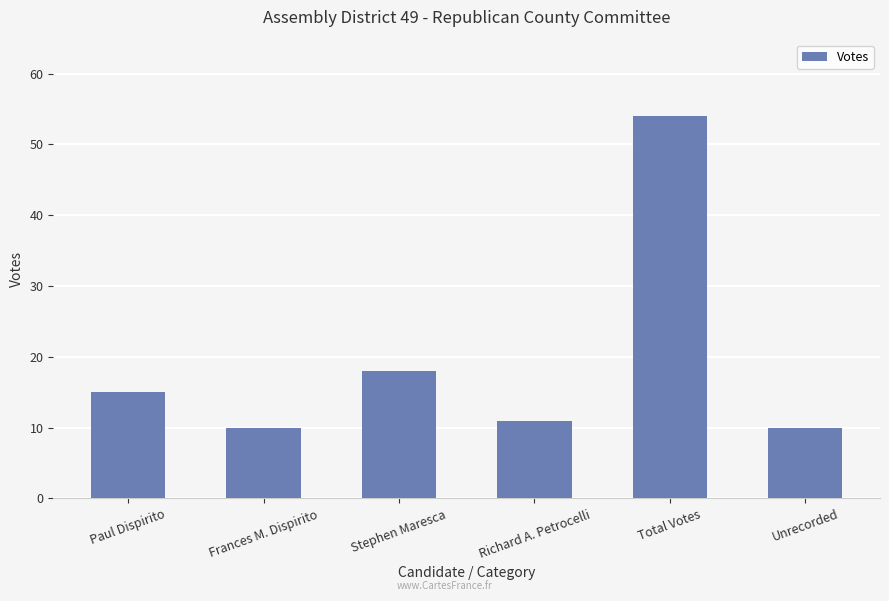

How many distinct data groups are displayed?

1